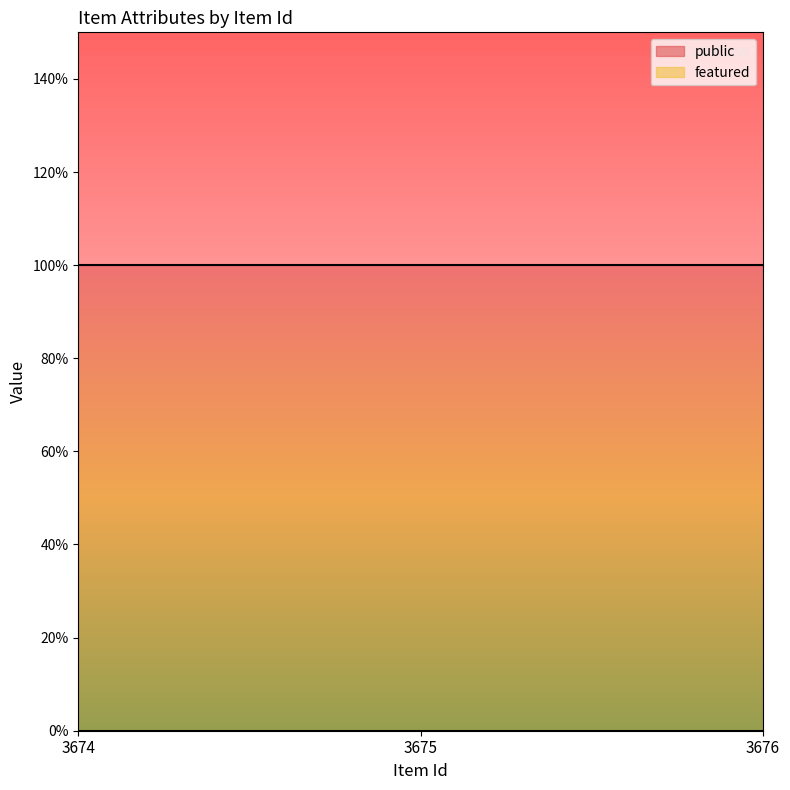

Between 3675 and 3674, which is larger?

3675